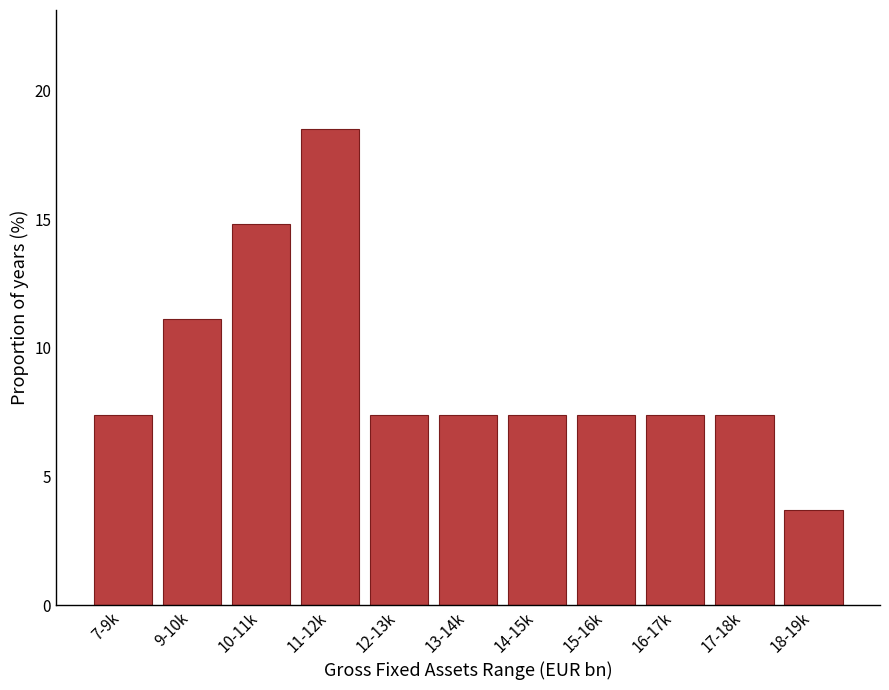

Reading left to right, extract all data points from this chart.

7-9k=7.4	9-10k=11.1	10-11k=14.8	11-12k=18.5	12-13k=7.4	13-14k=7.4	14-15k=7.4	15-16k=7.4	16-17k=7.4	17-18k=7.4	18-19k=3.7